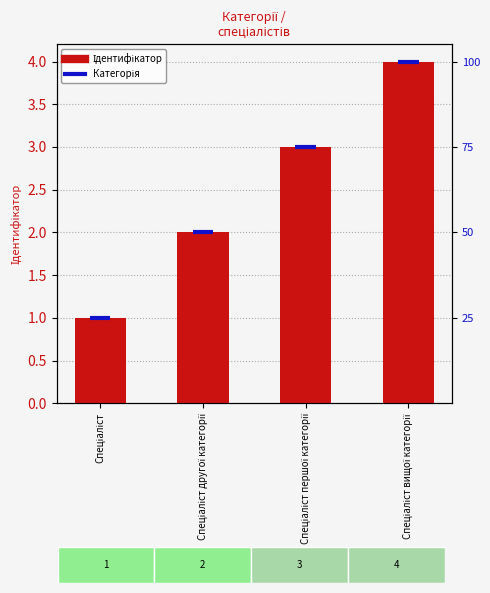

What is the change in value from Спеціаліст другої категорії to Спеціаліст першої категорії?

+1